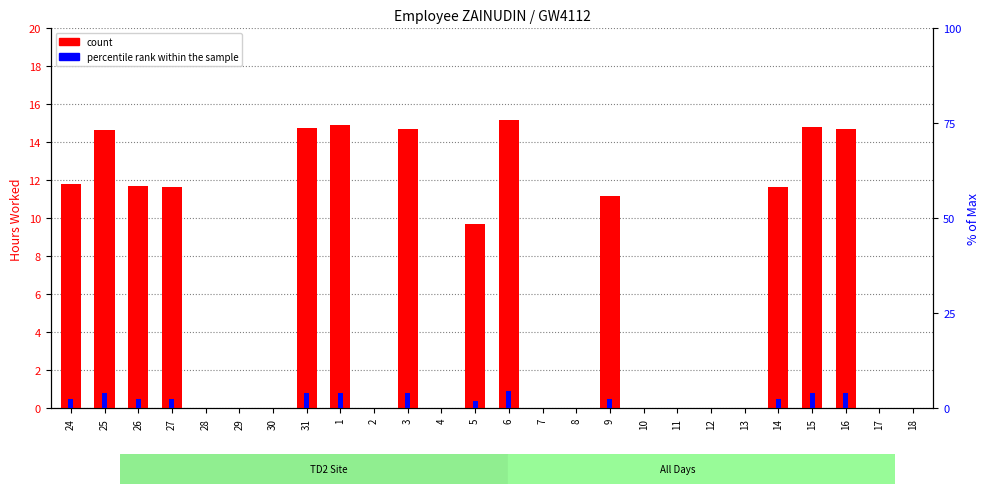

What is the label of the 18th bar from the left?

10